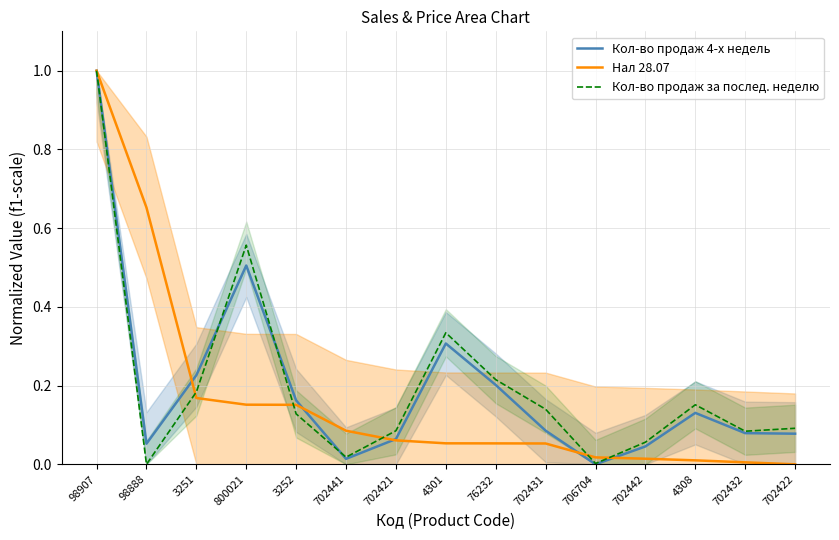

Where is Кол-во продаж за послед. неделю nearest to the value 0?

98888